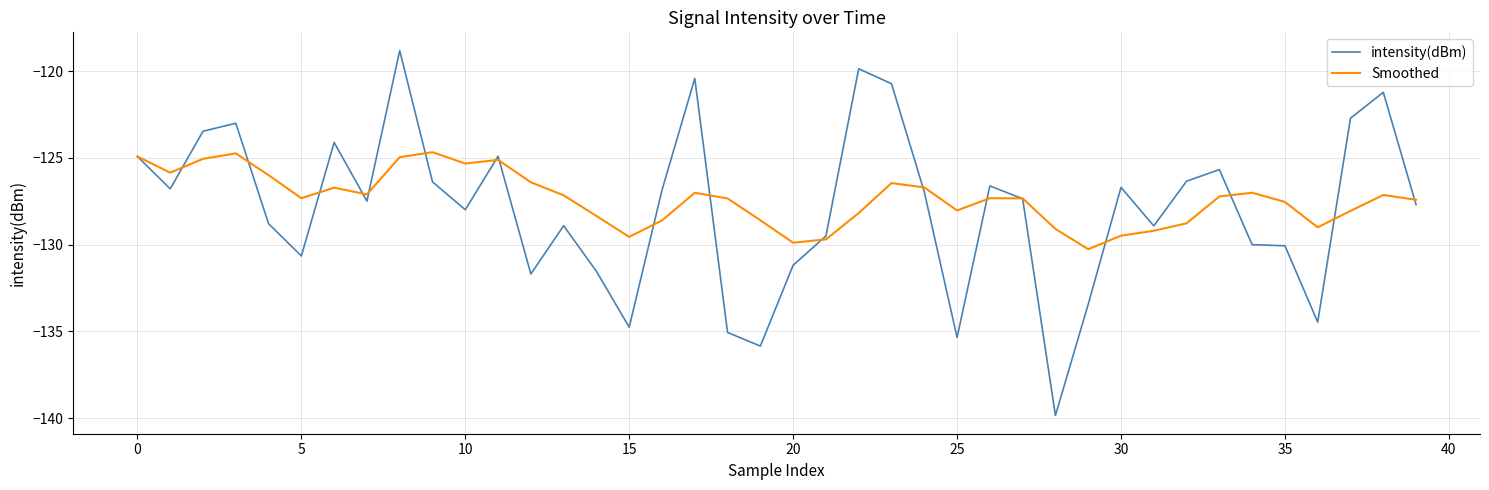

Which series has the largest range (max minus min)?

intensity(dBm)